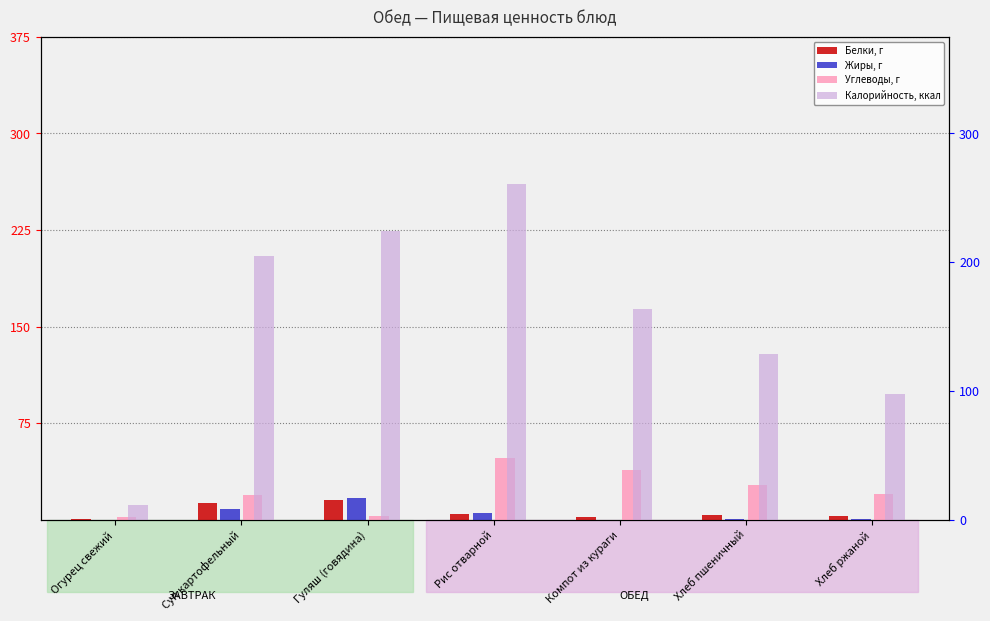

What is the total value across all series at Компот из кураги?

204.9